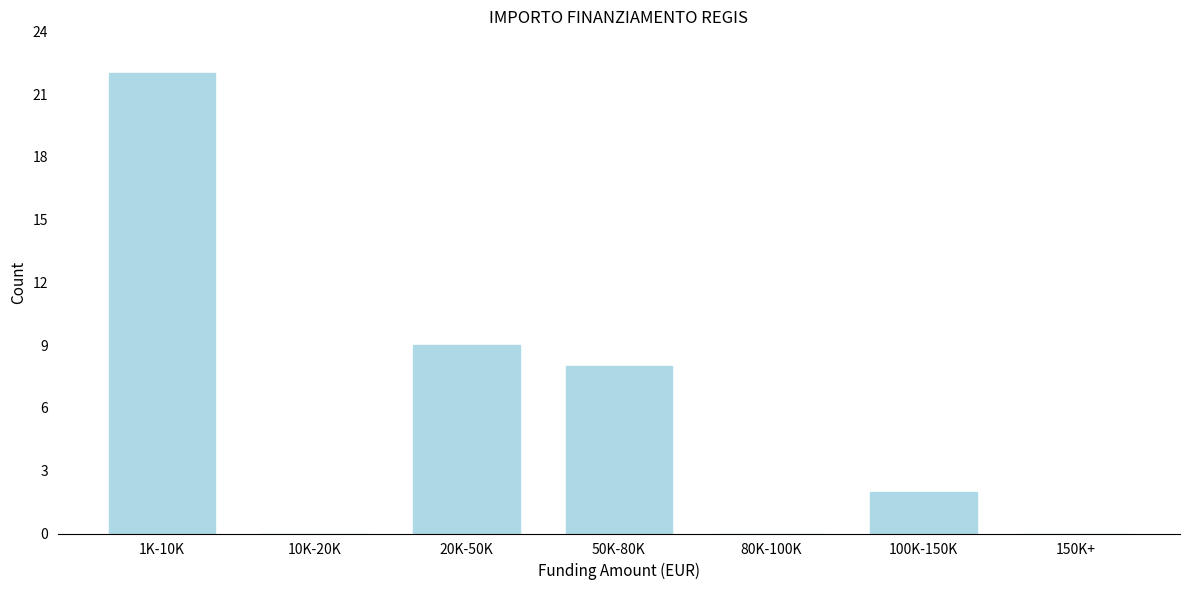

Reading left to right, extract all data points from this chart.

1K-10K=22	10K-20K=0	20K-50K=9	50K-80K=8	80K-100K=0	100K-150K=2	150K+=0